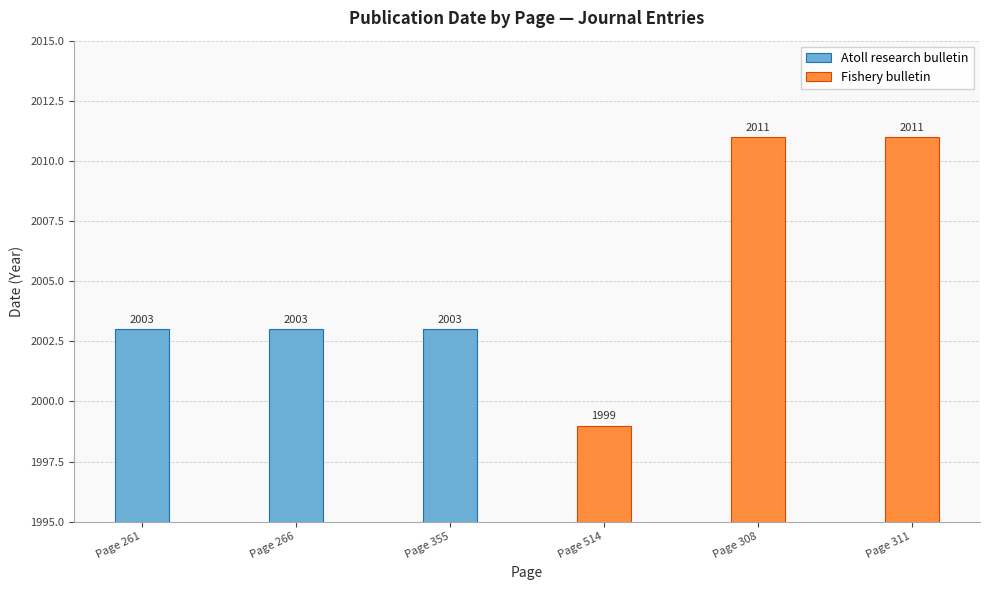

List the series in order of their peak value, highest first.

Fishery bulletin, Atoll research bulletin